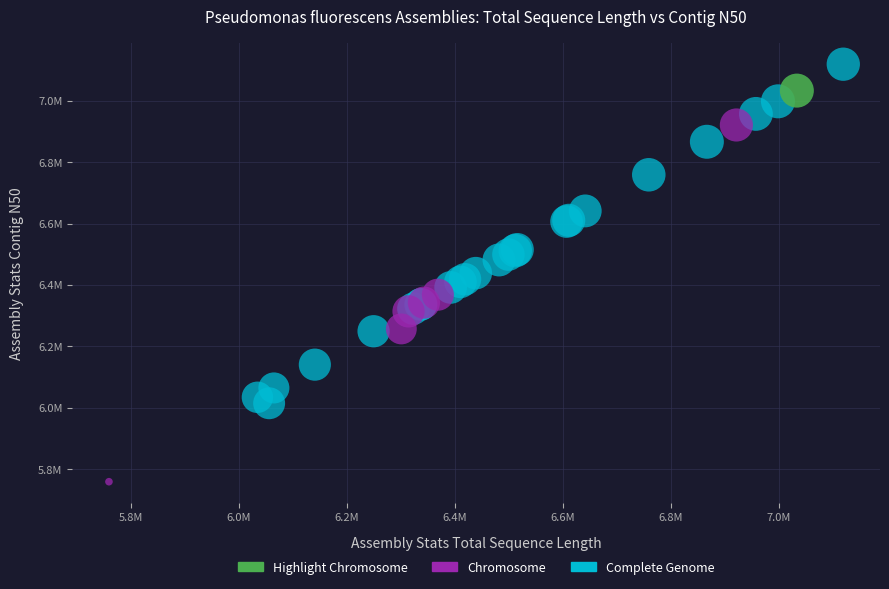

What are all the series names shown in the legend?

Highlight Chromosome, Chromosome, Complete Genome